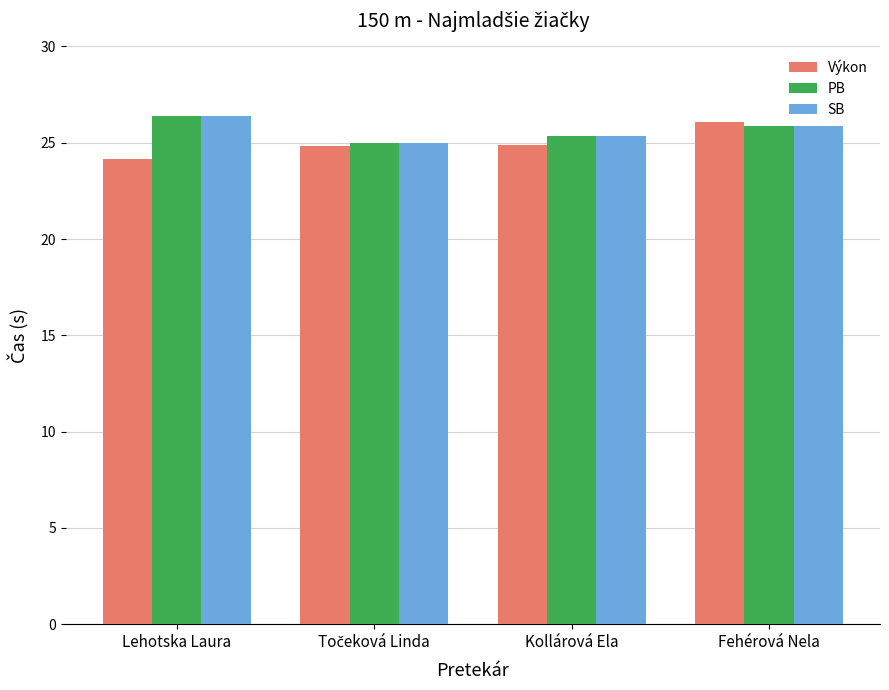

What is the highest value of the Výkon series?

26.1